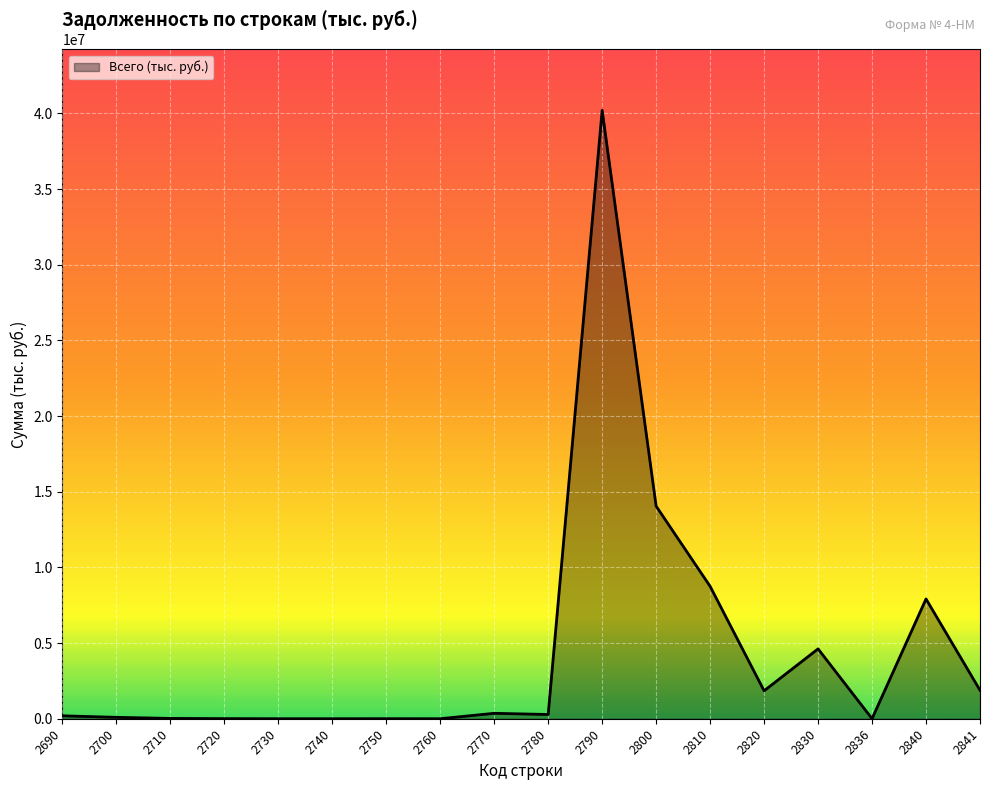

The value at 2830 is 4615760. True or false?

True